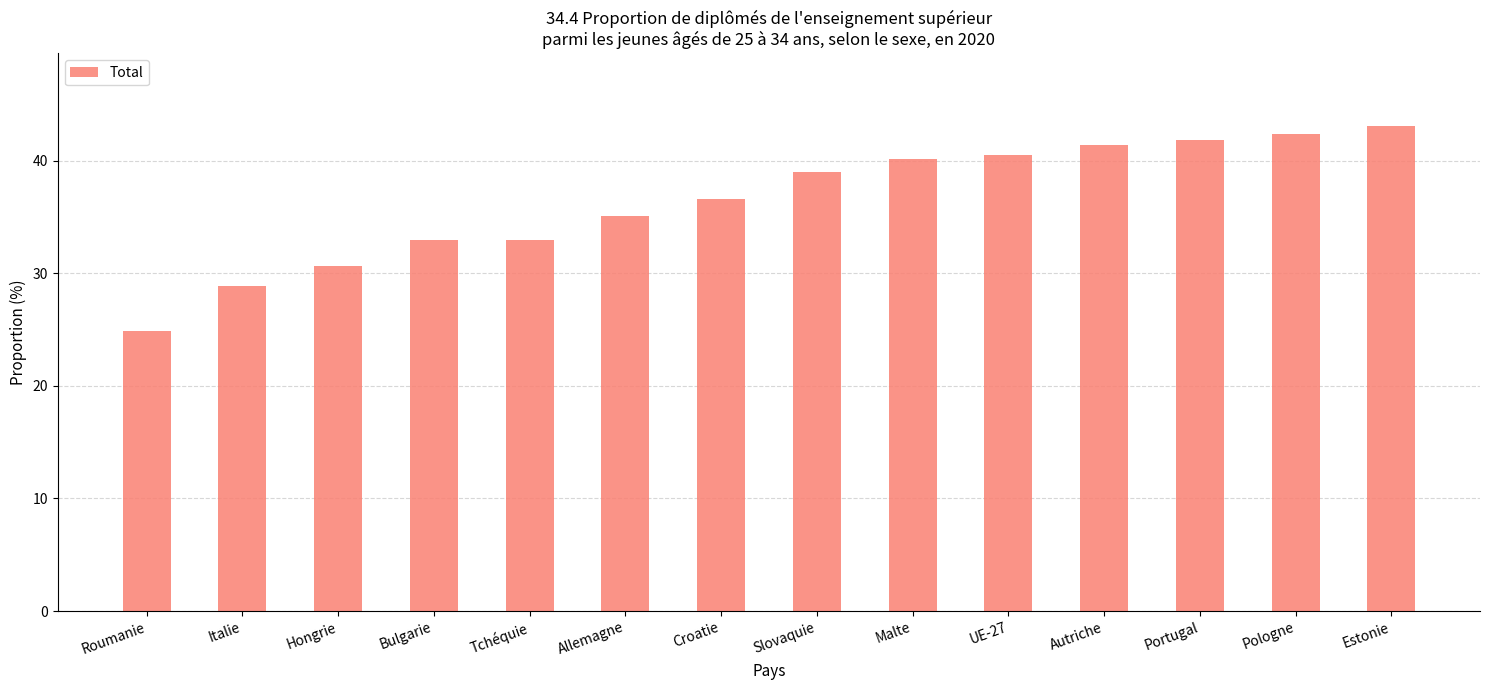

What is the sum of the values at Autriche and Bulgarie?

74.4